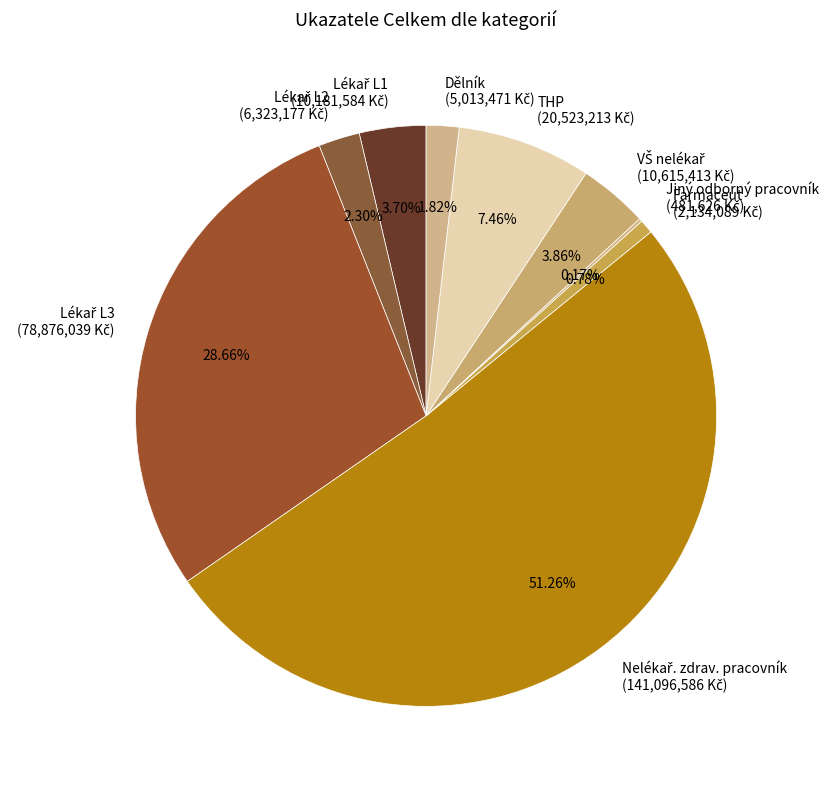

Is there any slice that represents more than half of the pie?

Yes